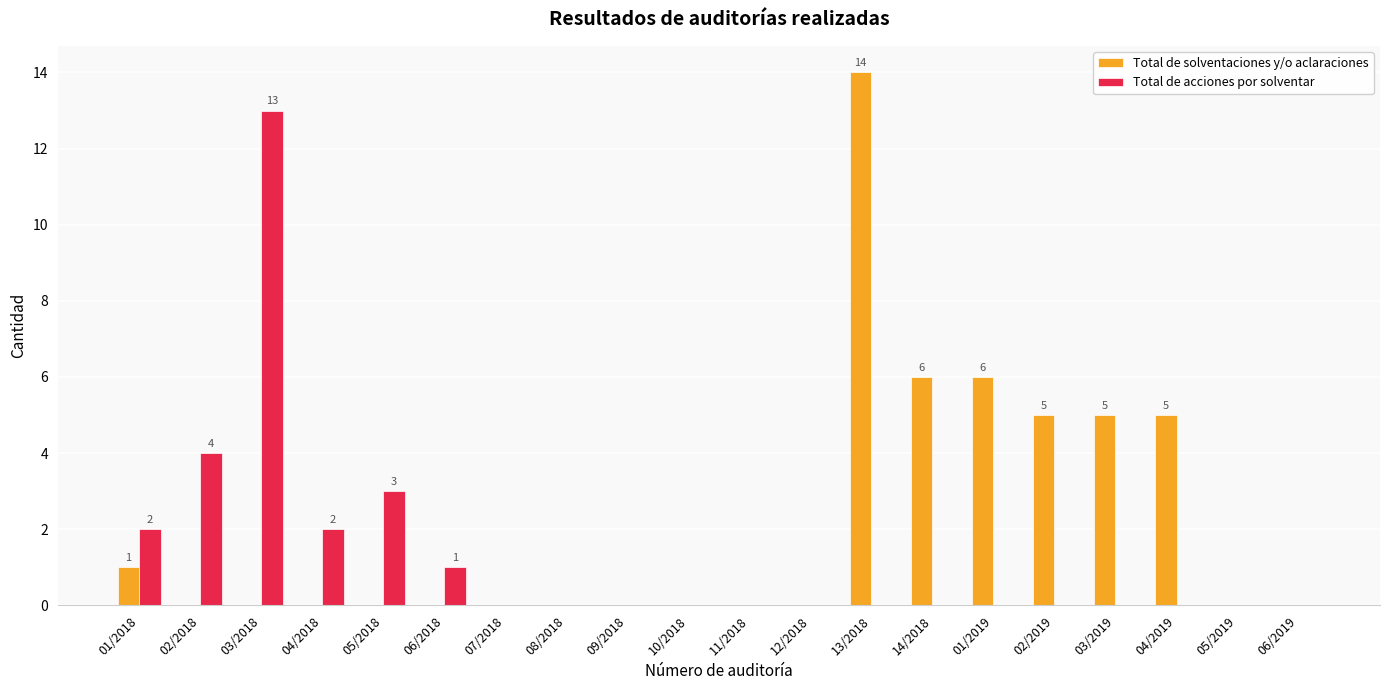

Which category has the highest value in the Total de acciones por solventar series?

03/2018